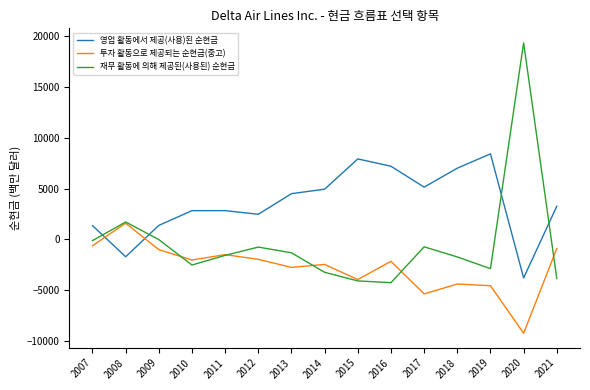

Which series has the largest range (max minus min)?

재무 활동에 의해 제공된(사용된) 순현금